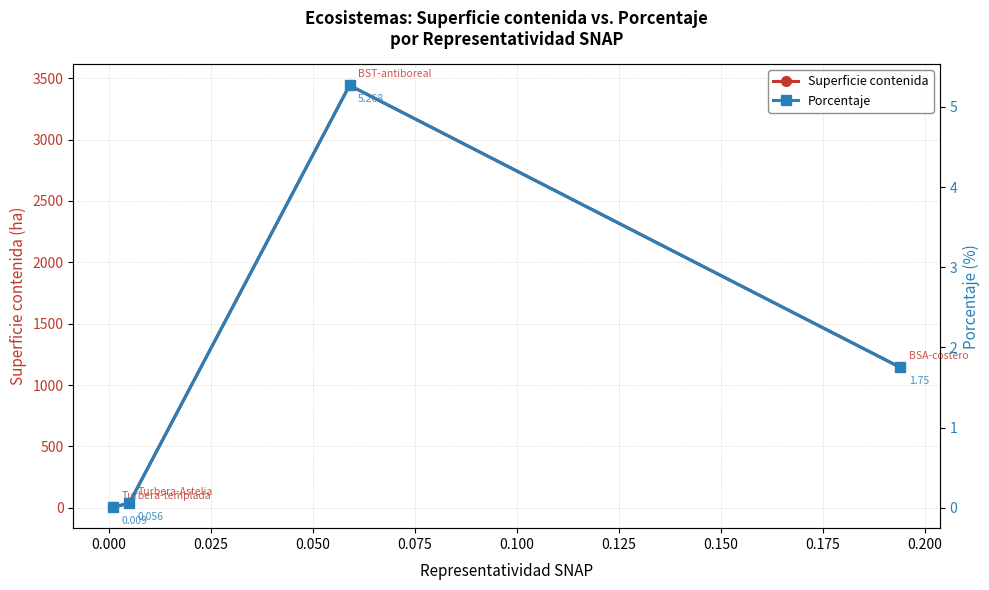

What is the sum of all Porcentaje values?

7.1